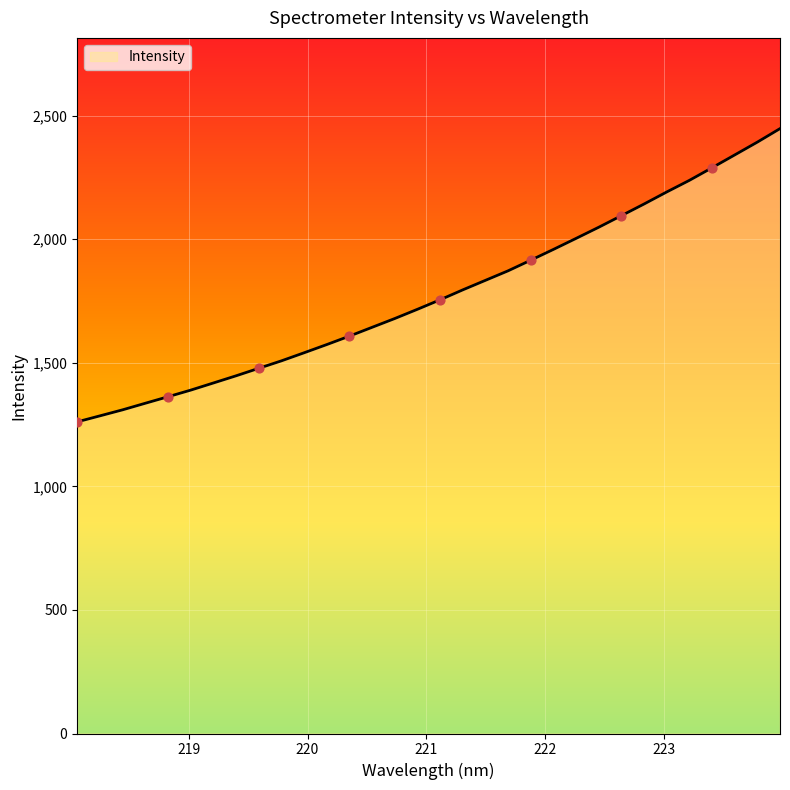

What is the difference between the maximum and minimum values?

1186.6